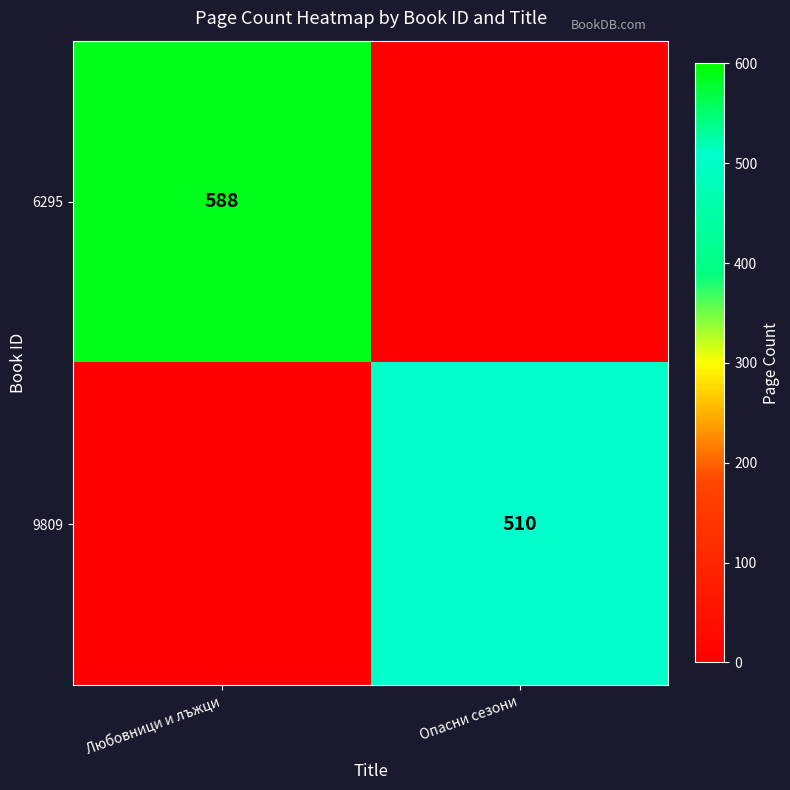

Which has a higher value, Любовници и лъжци or Опасни сезони?

Любовници и лъжци